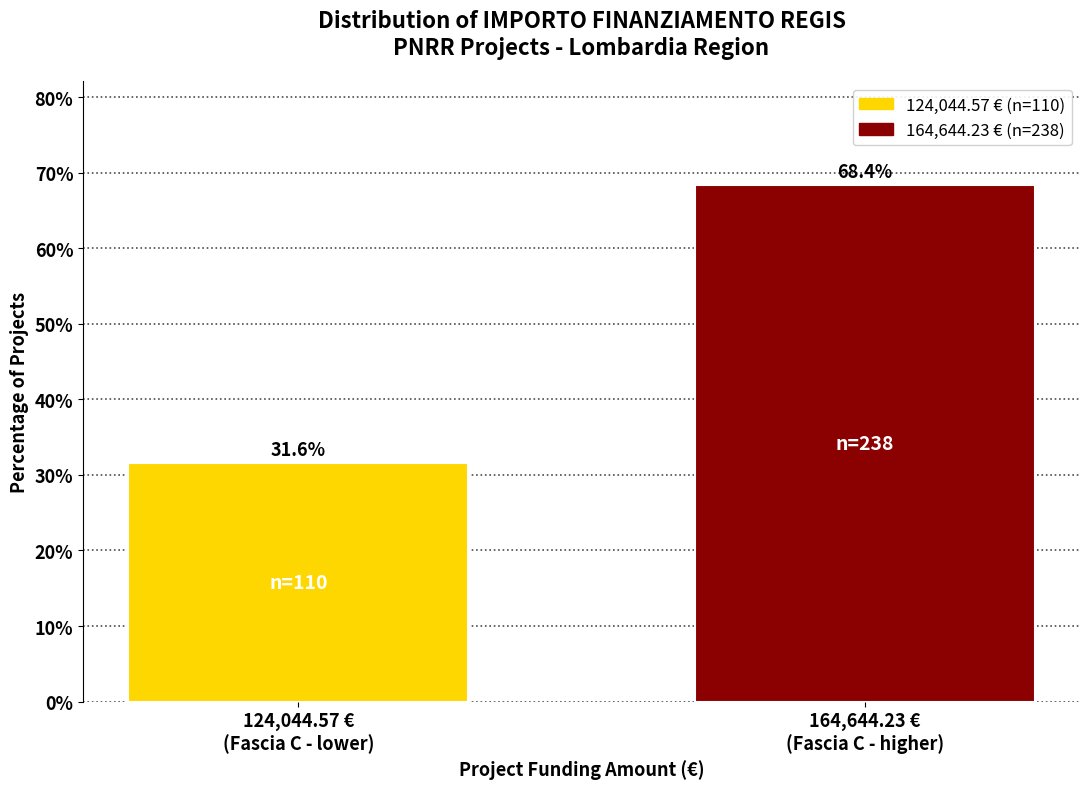

Reading left to right, what are all the values shown in this chart?

31.6	68.4